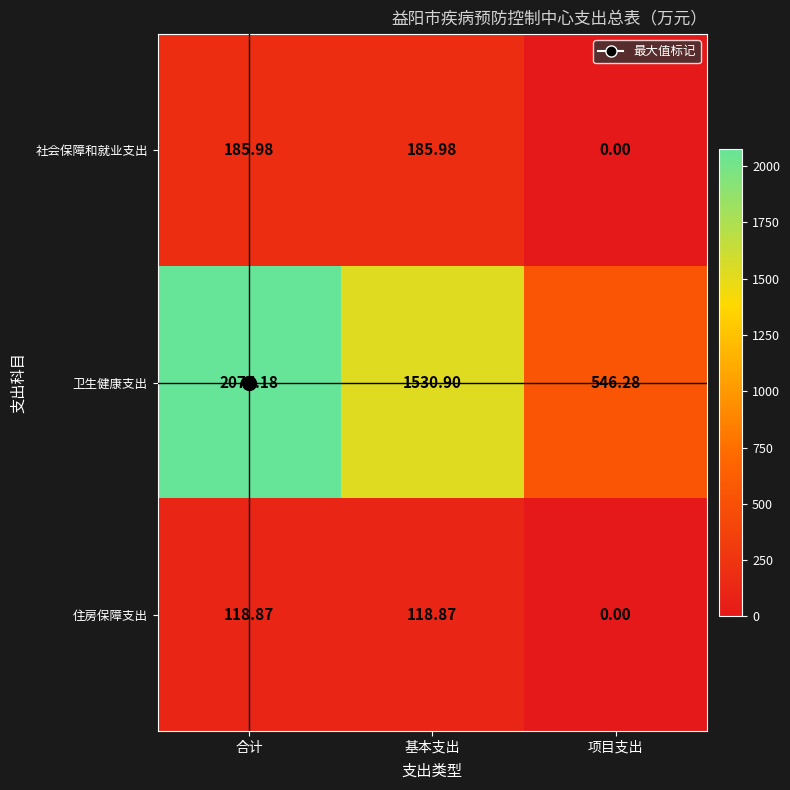

How many data points does each series have?

3